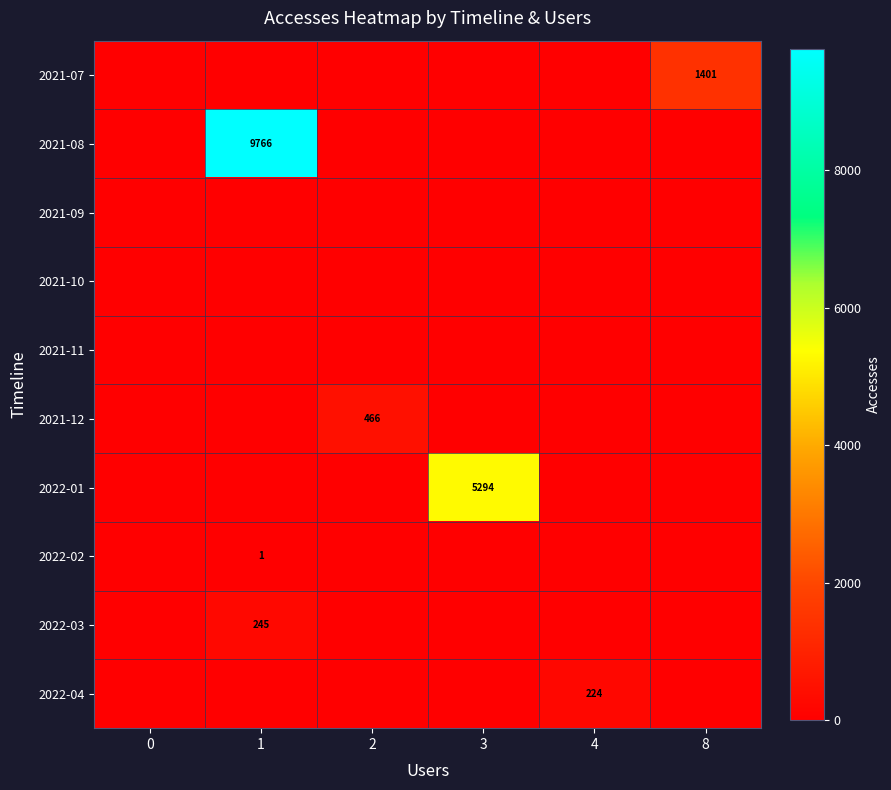

Which series has the largest range (max minus min)?

2021-08